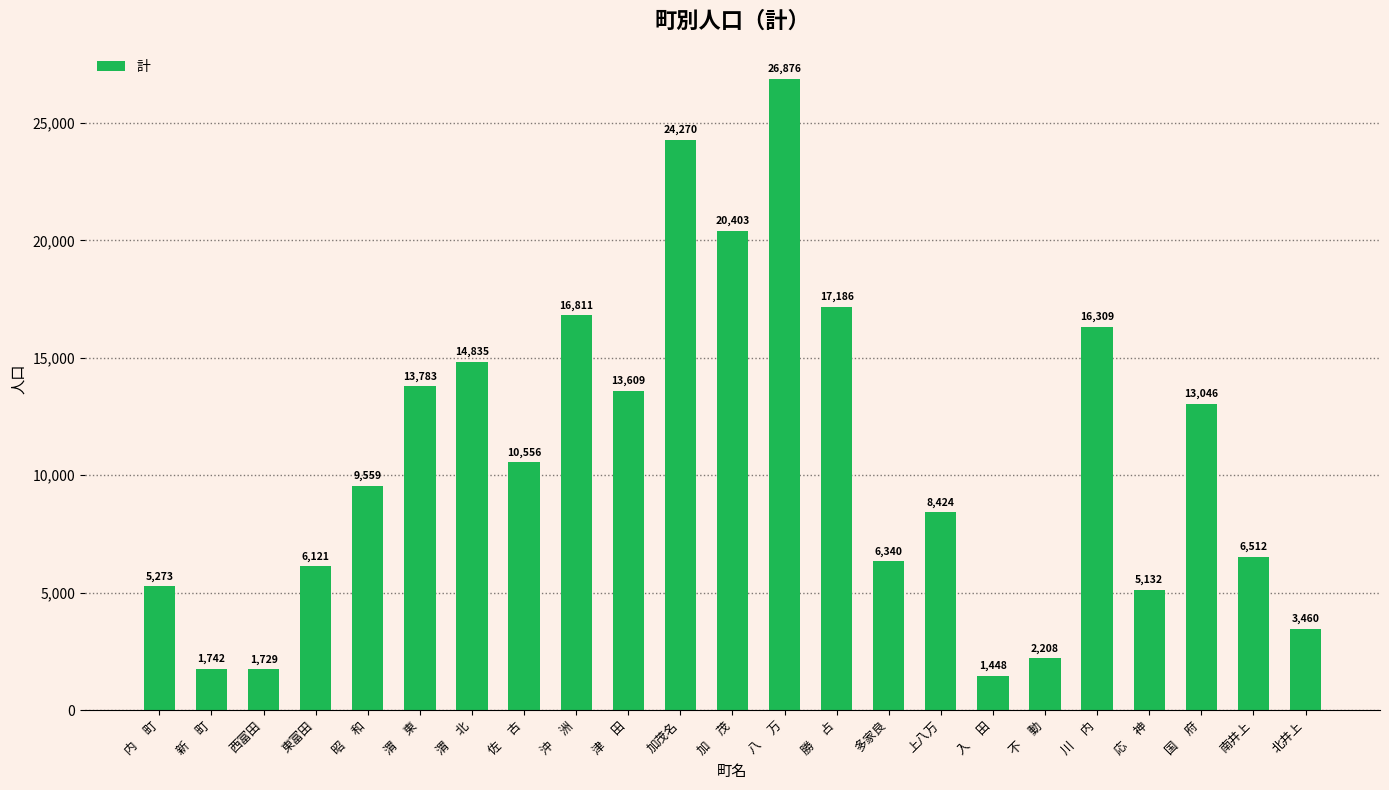

Rank the categories by value from lowest to highest.

入　 田, 西富田, 新　 町, 不　 動, 北井上, 応　 神, 内　 町, 東富田, 多家良, 南井上, 上八万, 昭　 和, 佐　 古, 国　 府, 津　 田, 渭　 東, 渭　 北, 川　 内, 沖　 洲, 勝　 占, 加　 茂, 加茂名, 八　 万